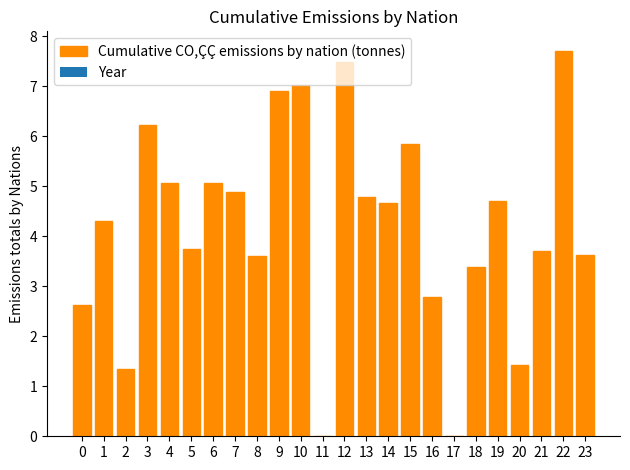

Which label corresponds to the largest value in the chart?

22